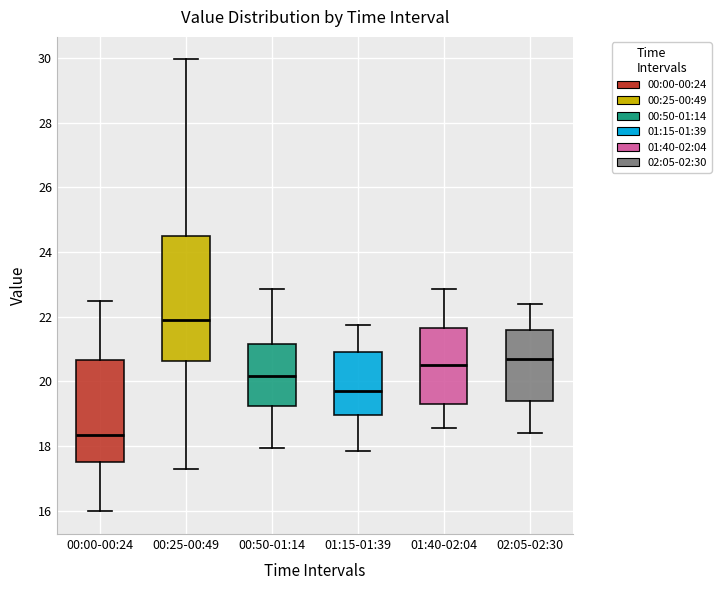

Reading left to right, read every box against the y-axis: the position of its median line, the range the box covers, and the ends of its whiskers. The values are not printed on the chart, so give them approximately, as read against the axis.

00:00-00:24: median 18.4, box 17.6 to 20.6, whiskers 16.0 to 22.6
00:25-00:49: median 22.0, box 20.6 to 24.6, whiskers 17.4 to 30.0
00:50-01:14: median 20.2, box 19.2 to 21.2, whiskers 18.0 to 22.8
01:15-01:39: median 19.8, box 19.0 to 21.0, whiskers 17.8 to 21.8
01:40-02:04: median 20.6, box 19.4 to 21.6, whiskers 18.6 to 22.8
02:05-02:30: median 20.8, box 19.4 to 21.6, whiskers 18.4 to 22.4